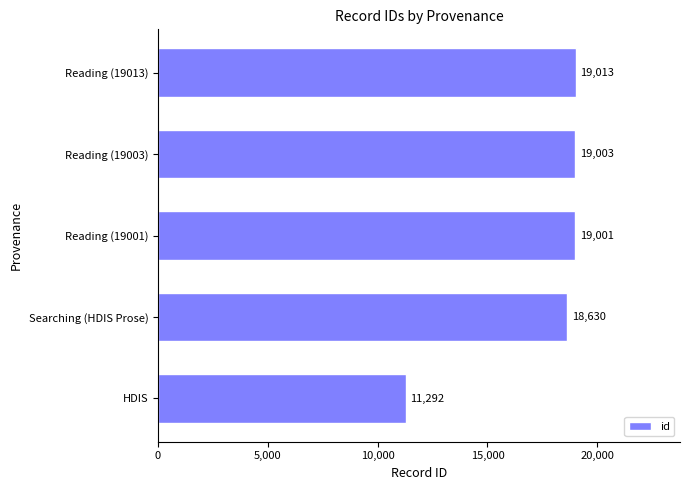

What is the sum of the values at Searching (HDIS Prose) and Reading (19001)?

37631